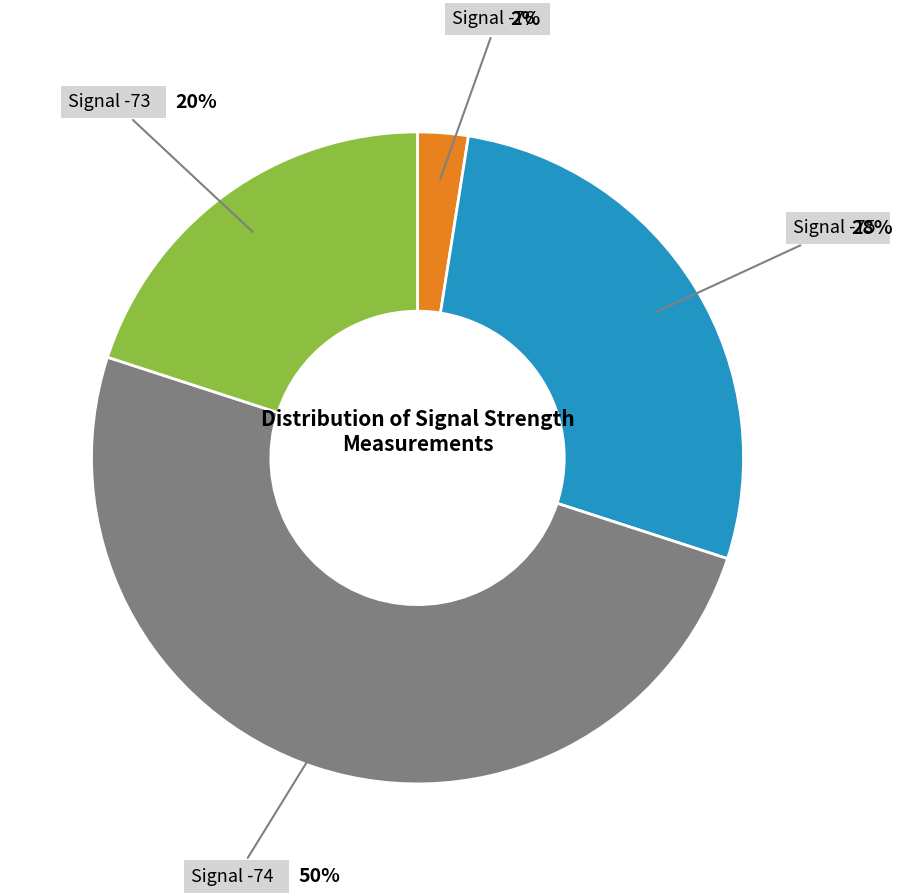

To the nearest percent, what is the average slice percentage?

25%